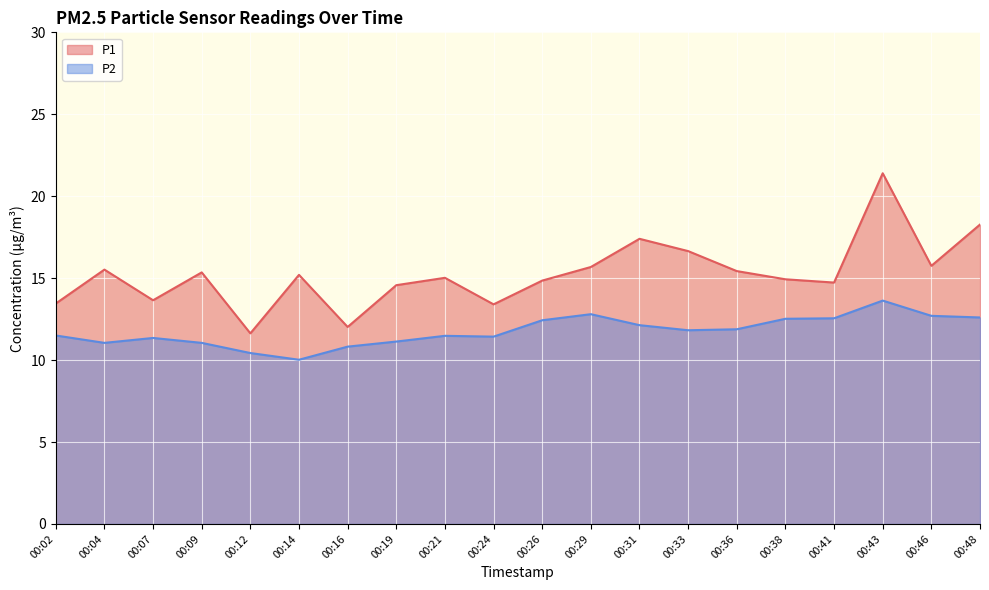

What is the lowest value of the P1 series?

11.6